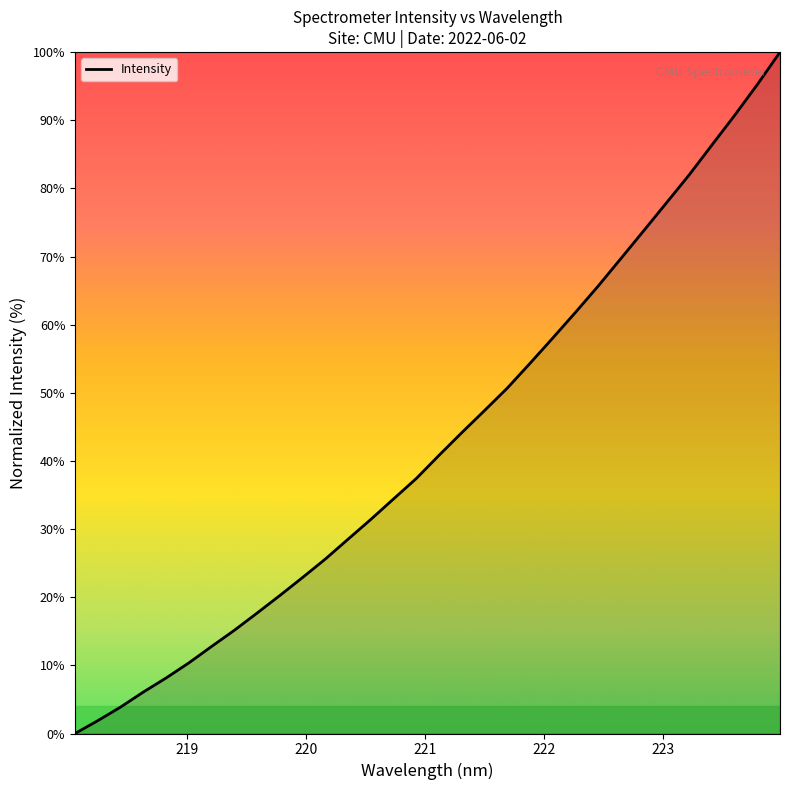

What is the maximum value shown in the chart?

100.0